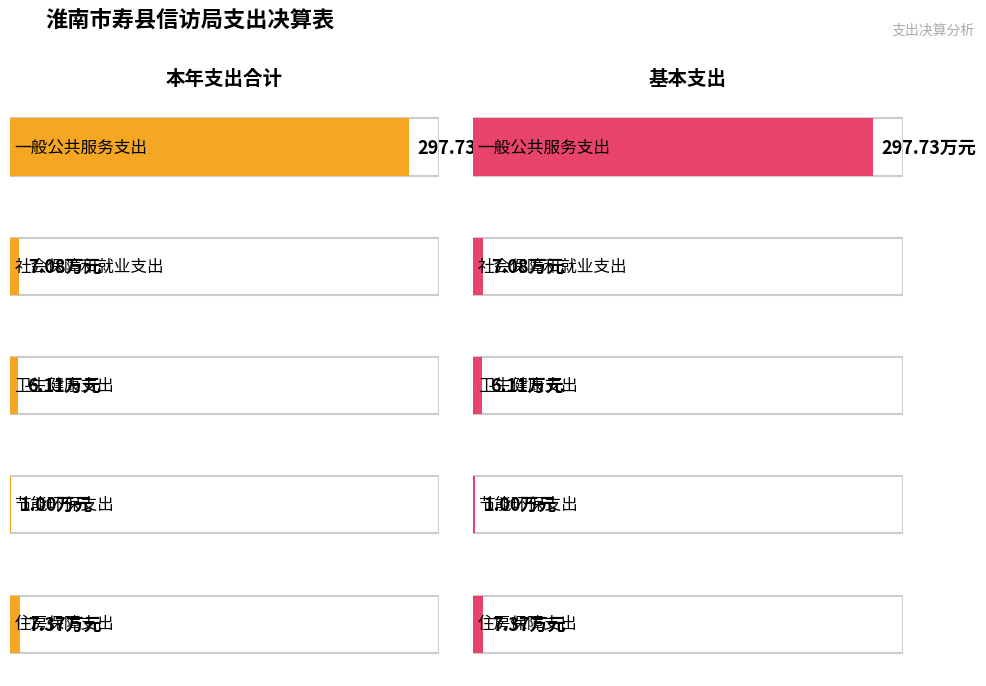

What is the difference between the maximum and minimum values in the 基本支出 series?

296.7